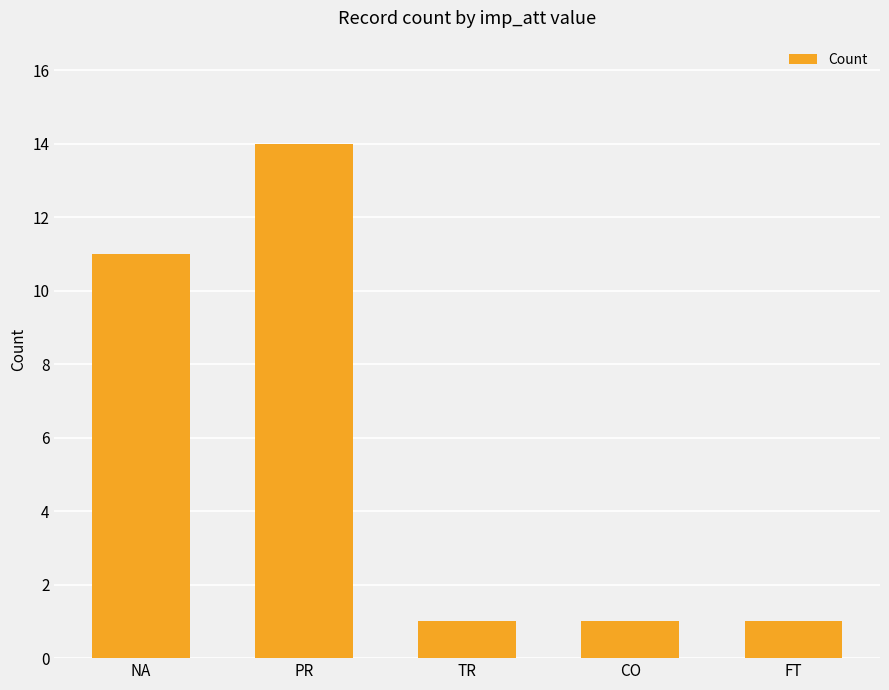

What is the minimum value shown in the chart?

1